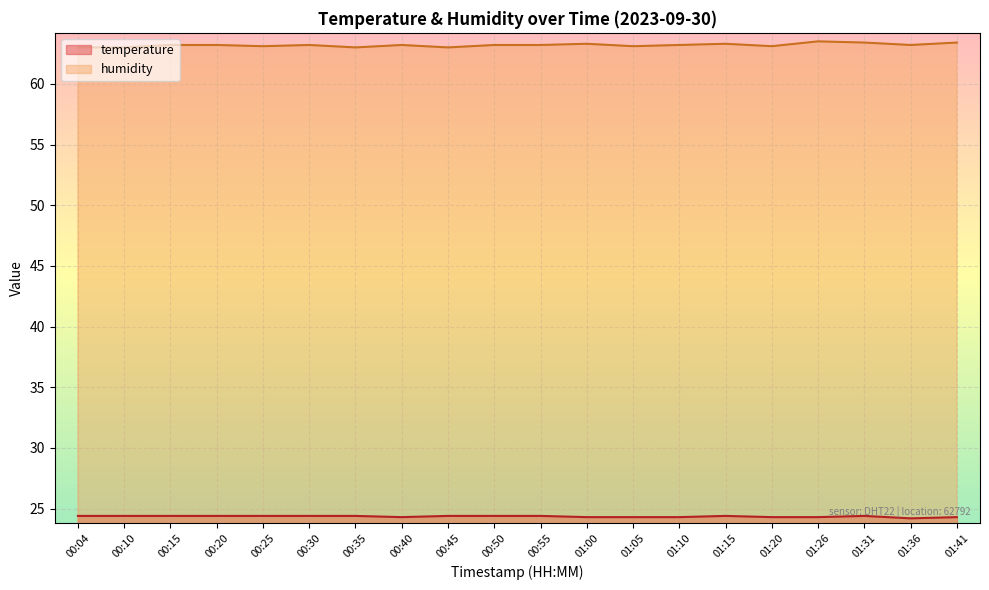

Reading right to left, what are all the values shown in this chart?

temperature: 24.3	24.2	24.4	24.3	24.3	24.4	24.3	24.3	24.3	24.4	24.4	24.4	24.3	24.4	24.4	24.4	24.4	24.4	24.4	24.4
humidity: 63.4	63.2	63.4	63.5	63.1	63.3	63.2	63.1	63.3	63.2	63.2	63.0	63.2	63.0	63.2	63.1	63.2	63.2	63.0	63.0